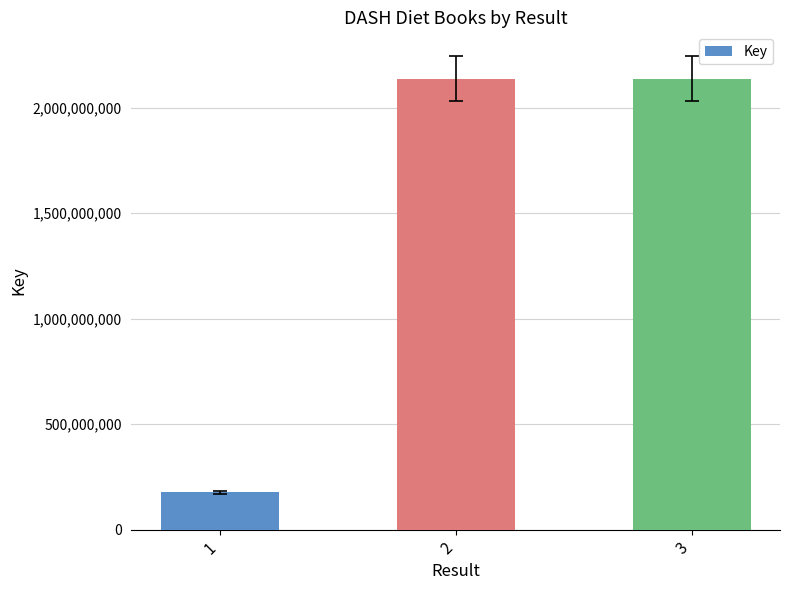

What is the difference between the values at 1 and 2?

1961124569